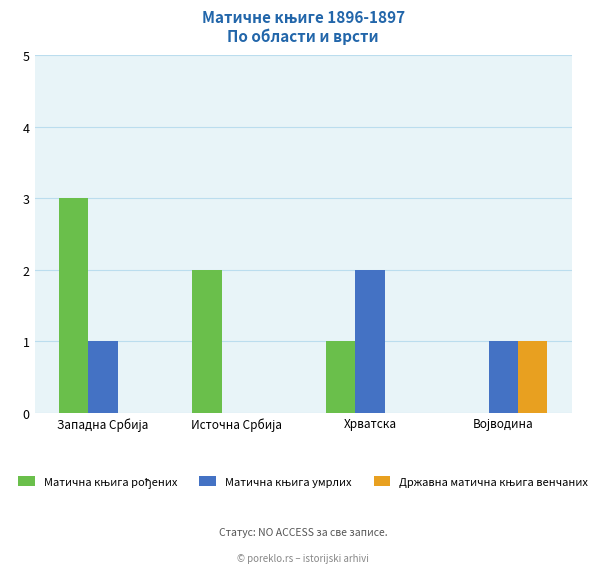

What is the maximum value shown in the chart?

3